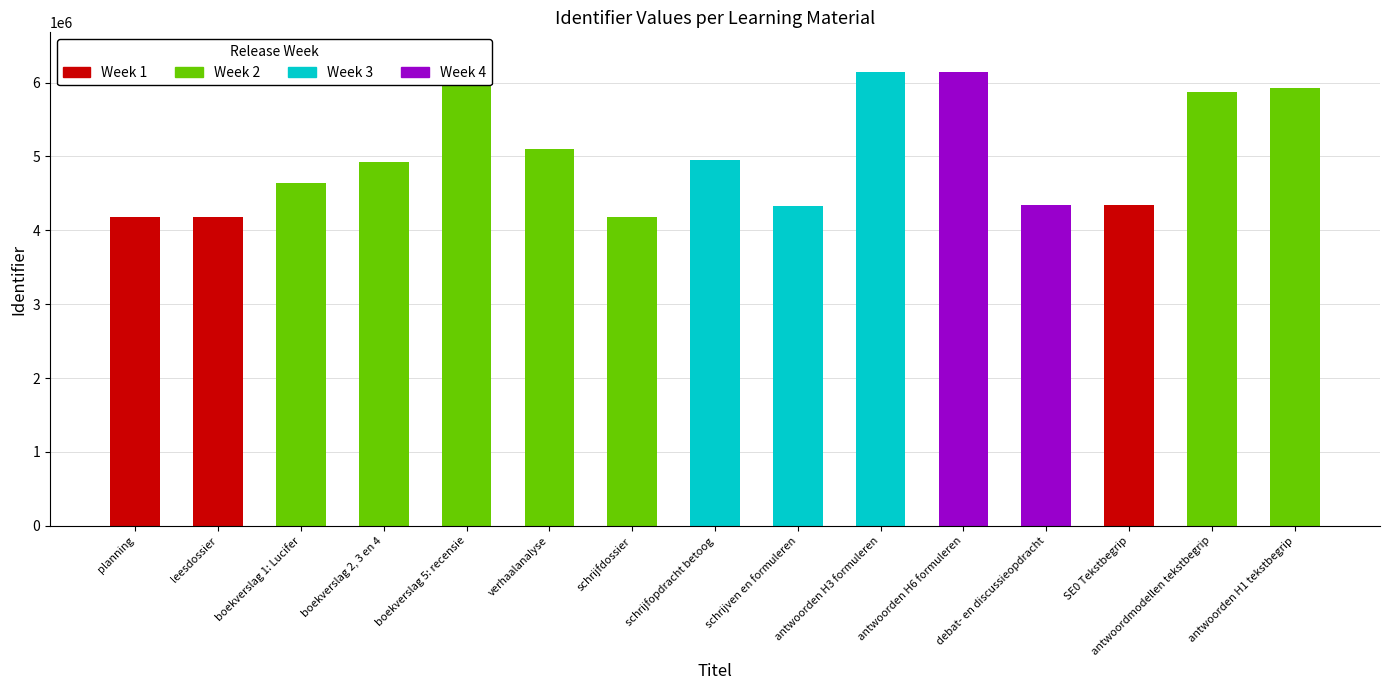

Count the number of categories in the chart.

15